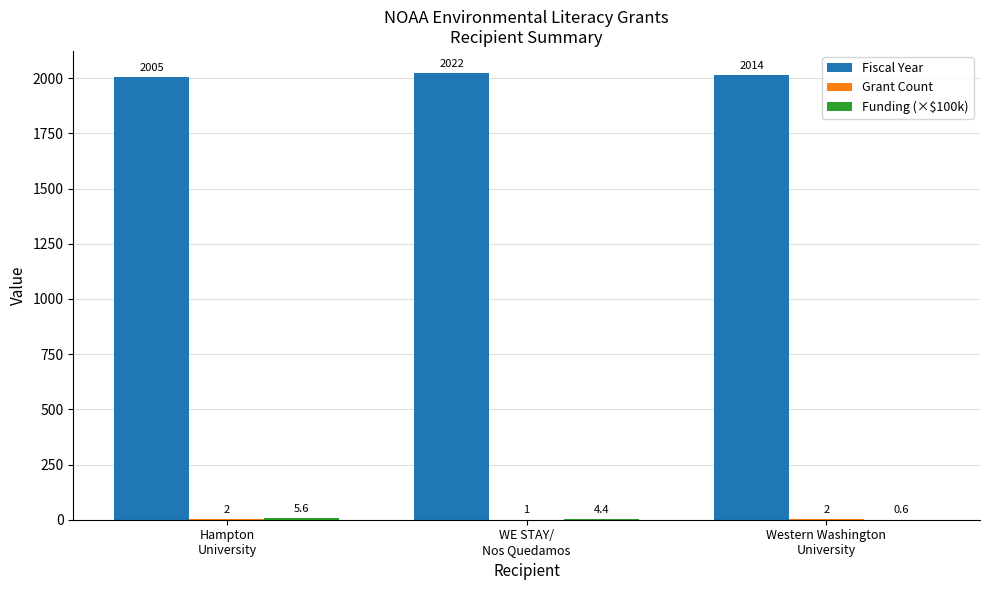

Which series has the largest total across all categories?

Fiscal Year